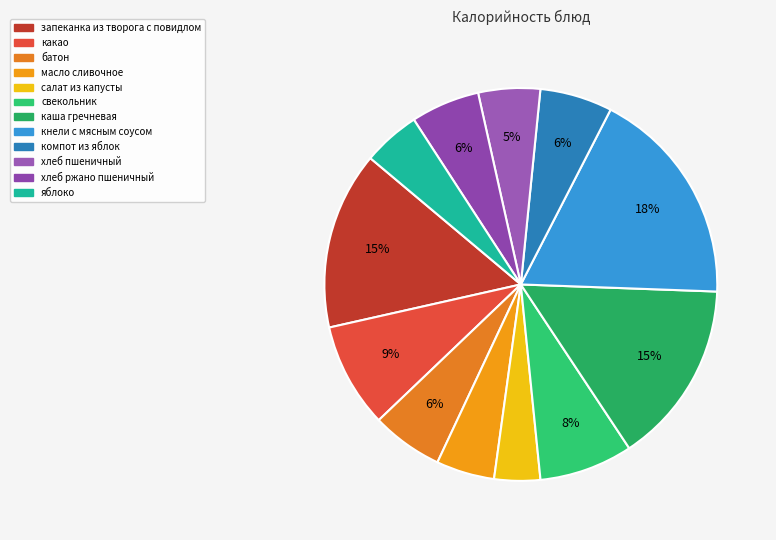

To the nearest percent, what percentage of the pie is хлеб ржано пшеничный?

6%